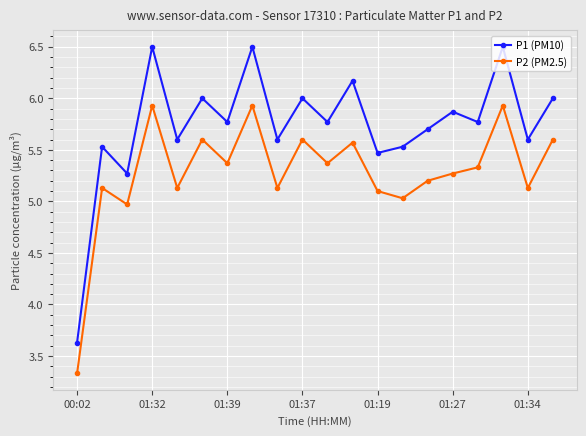

Rank the series by their maximum value, from lowest to highest.

P2 (PM2.5), P1 (PM10)